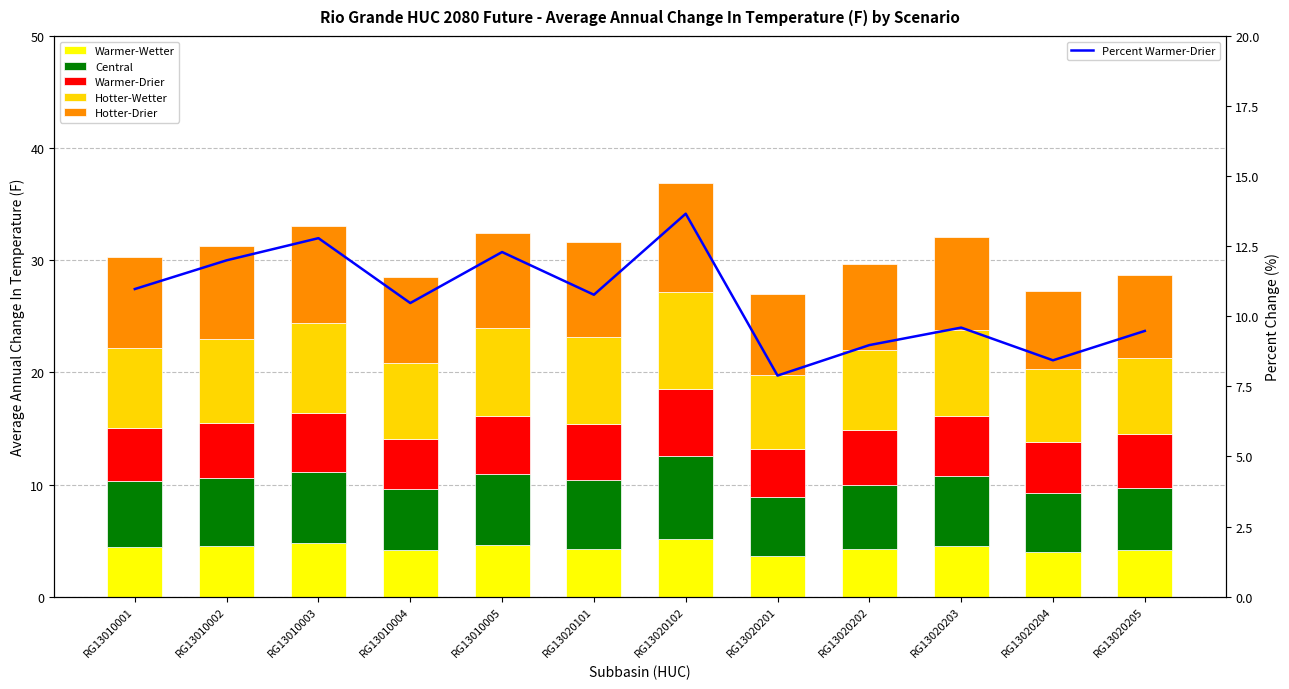

What is the highest value of the Warmer-Wetter series?

5.2